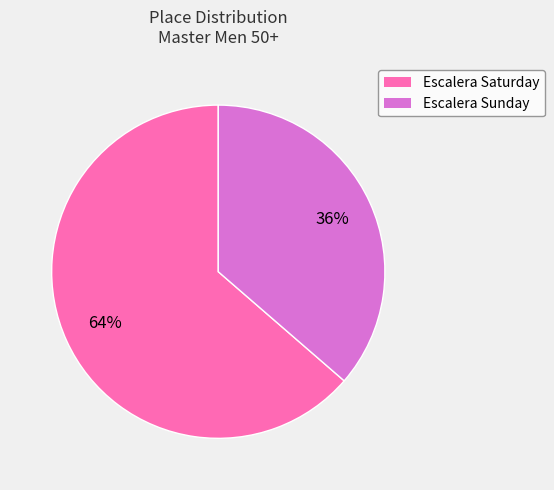

Does Escalera Saturday account for over 50% of the chart?

Yes